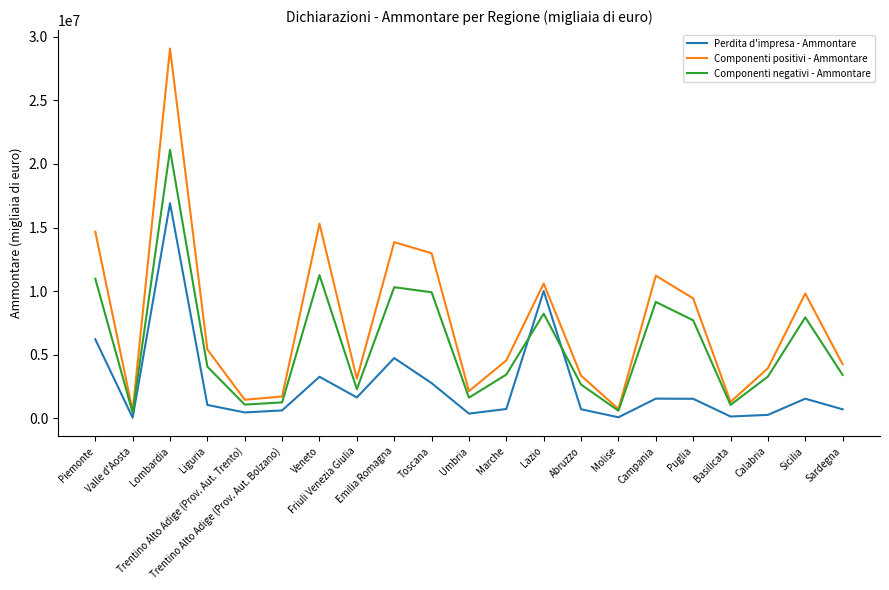

Is it true that Componenti negativi - Ammontare equals 1256239 at Trentino Alto Adige (Prov. Aut. Bolzano)?

True